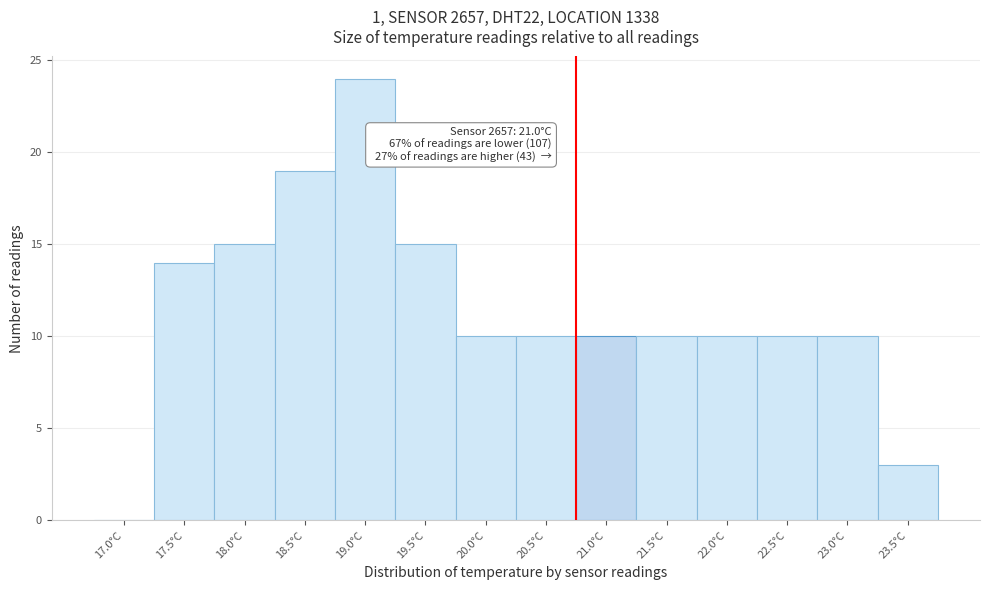

Reading right to left, transcribe all the data shown in this chart.

23.5°C=3	23.0°C=10	22.5°C=10	22.0°C=10	21.5°C=10	21.0°C=10	20.5°C=10	20.0°C=10	19.5°C=15	19.0°C=24	18.5°C=19	18.0°C=15	17.5°C=14	17.0°C=0